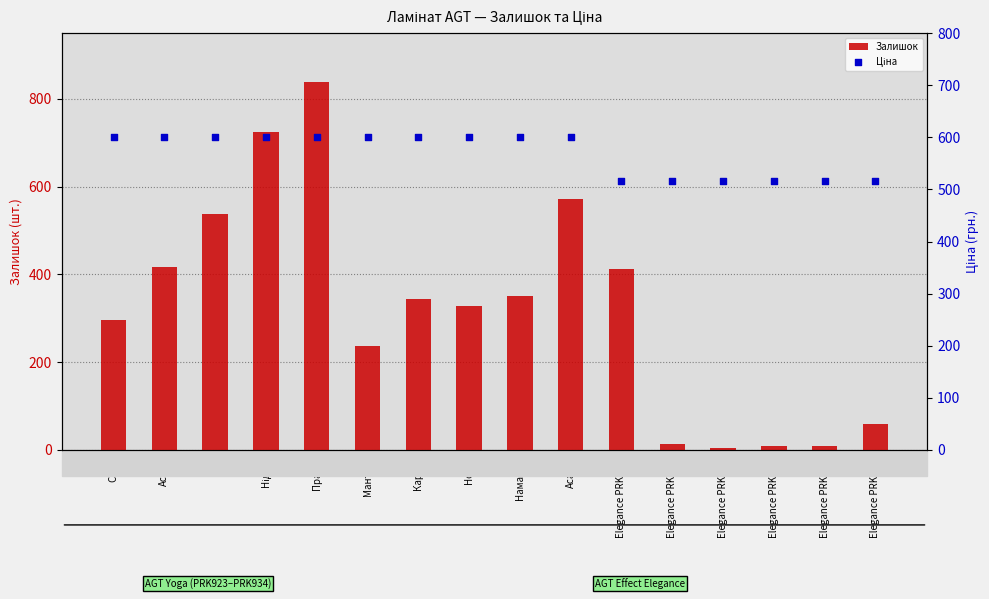

Which series contains the highest Y value?

Залишок